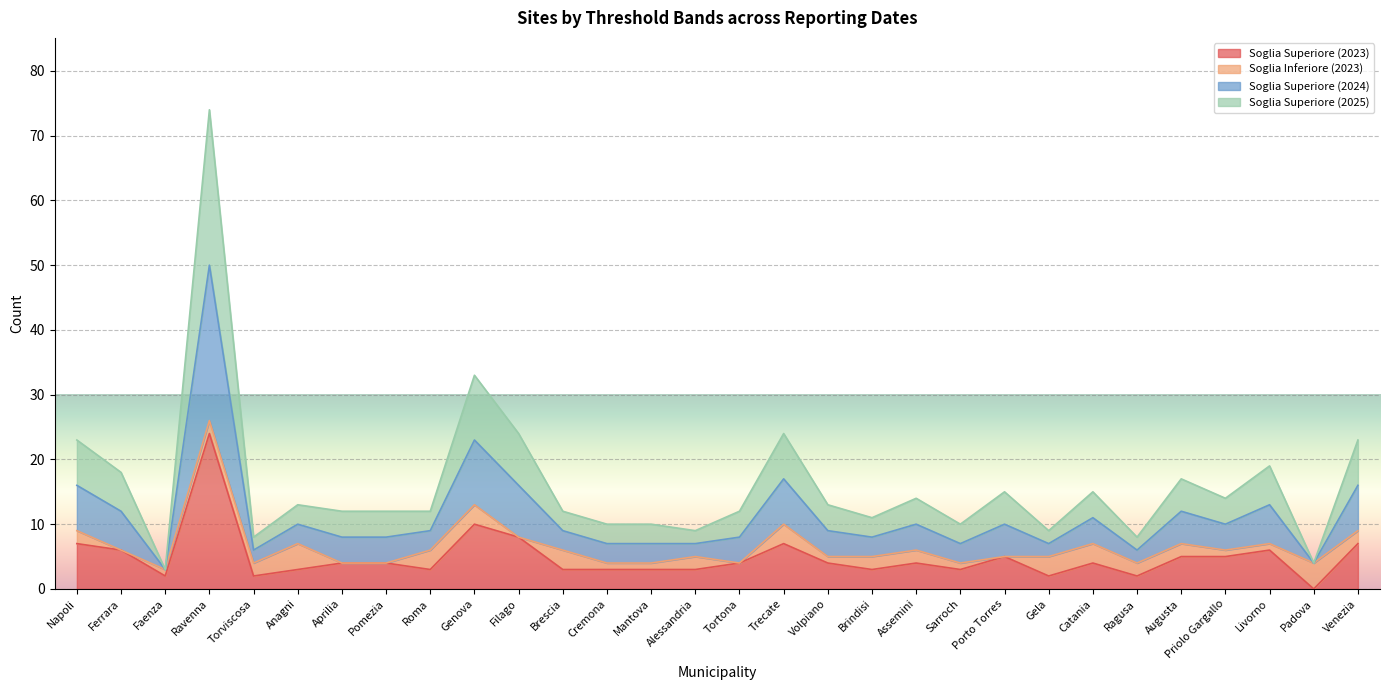

Which category has the highest value across all series?

Ravenna